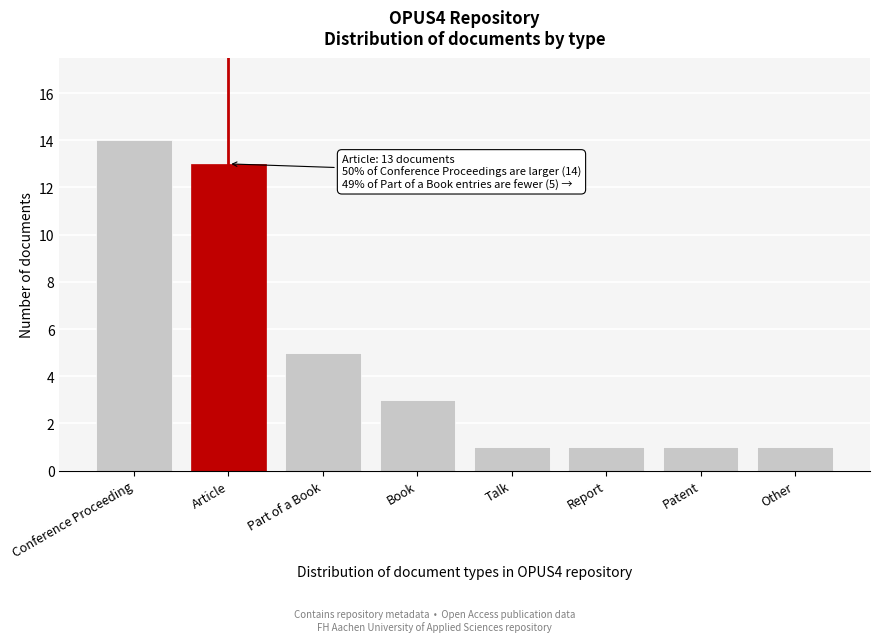

Reading left to right, extract all data points from this chart.

Conference Proceeding=14	Article=13	Part of a Book=5	Book=3	Talk=1	Report=1	Patent=1	Other=1